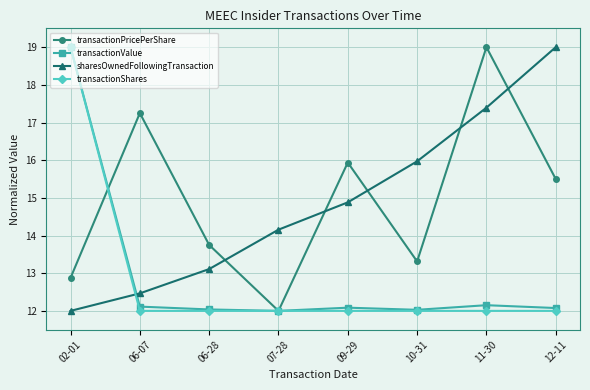

Rank the categories by transactionPricePerShare value from highest to lowest.

11-30, 06-07, 09-29, 12-11, 06-28, 10-31, 02-01, 07-28